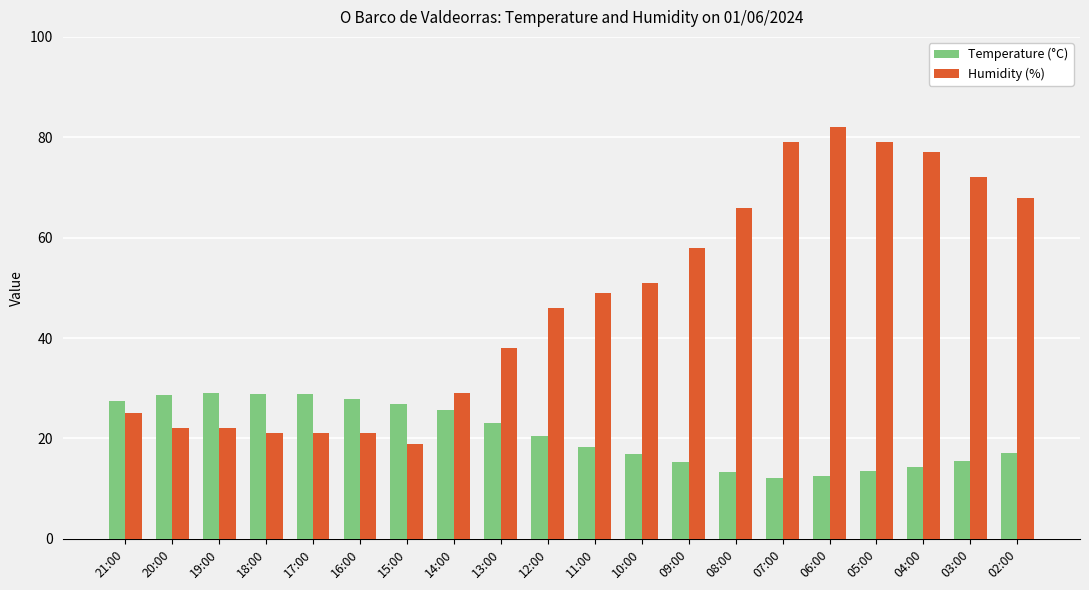

What is the difference between the maximum and minimum values in the Temperature (°C) series?

16.8